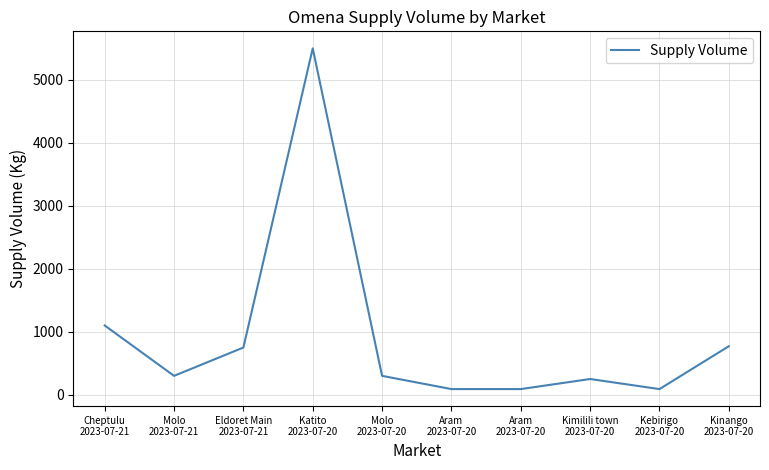

Reading left to right, what are all the values shown in this chart?

1100	300	750	5500	300	90	90	250	90	770